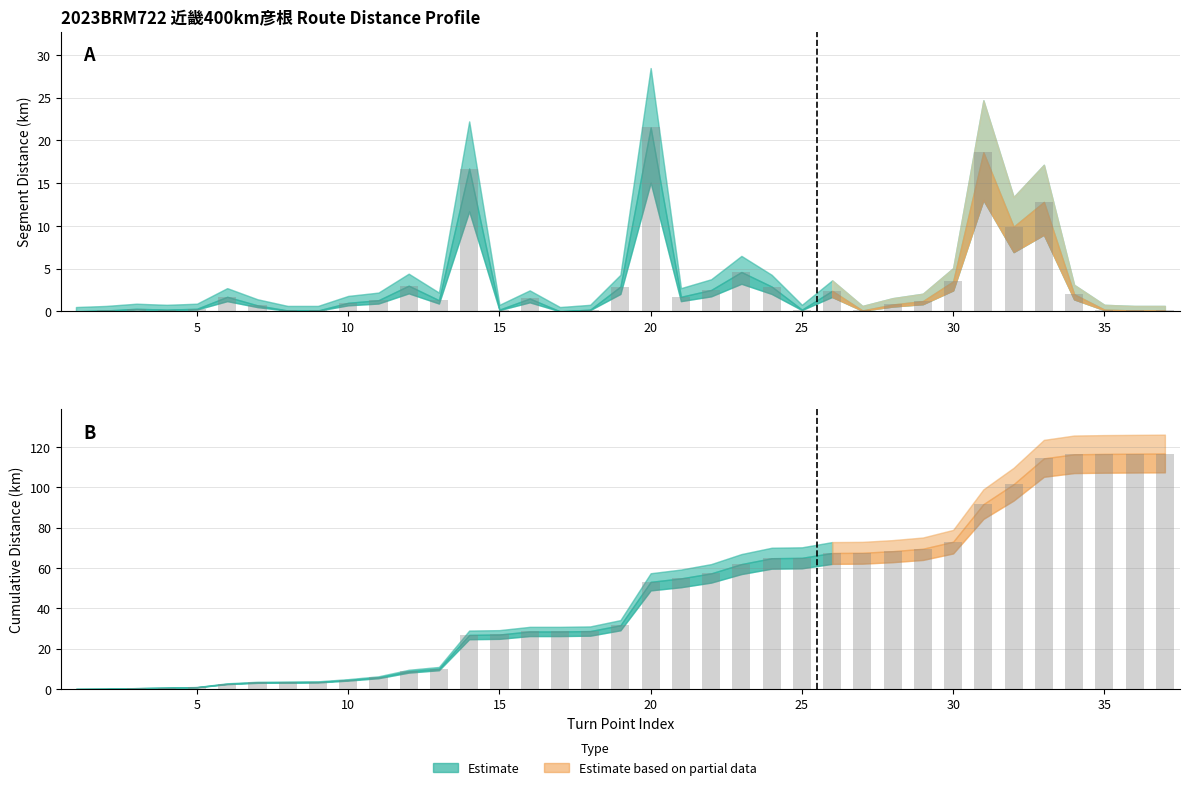

Which has a higher value, 22 or 20?

20